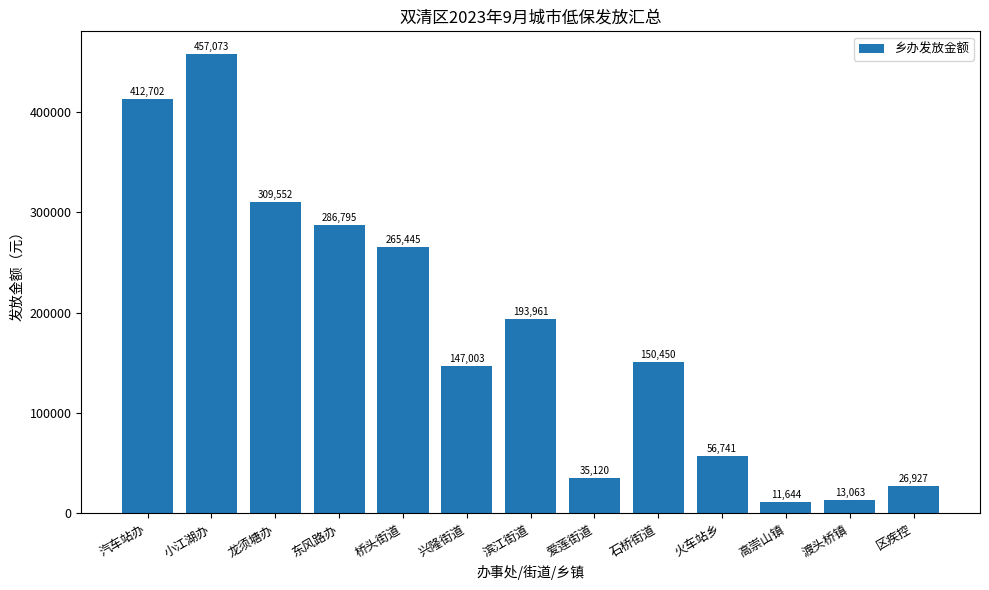

Where does the data first go above 150450?

汽车站办